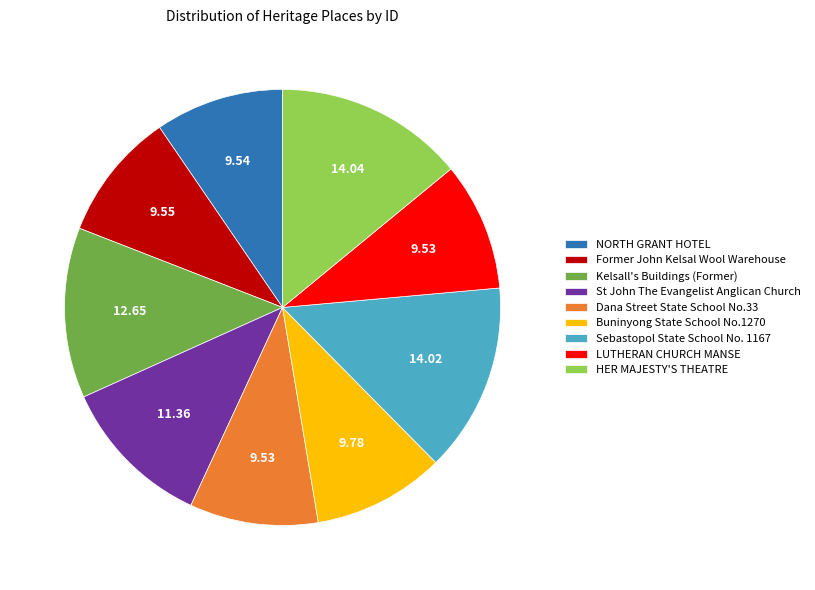

Approximately how many times larger is the value at St John The Evangelist Anglican Church compared to NORTH GRANT HOTEL?

1.2